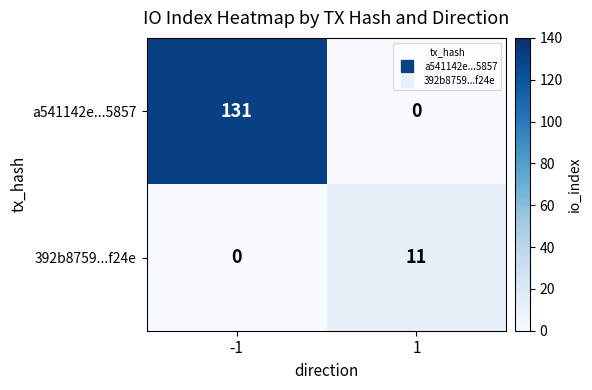

How many categories are shown in the chart?

2